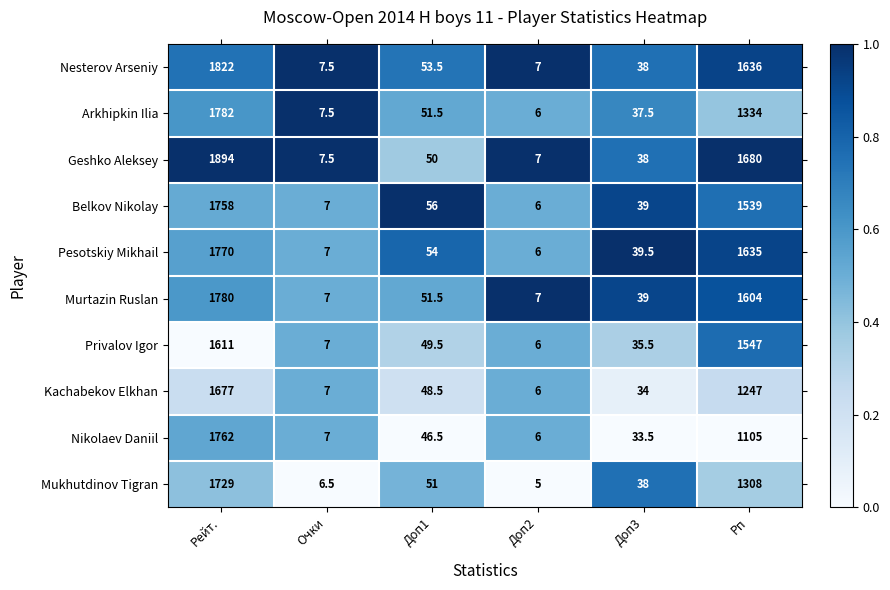

How many distinct data groups are displayed?

10